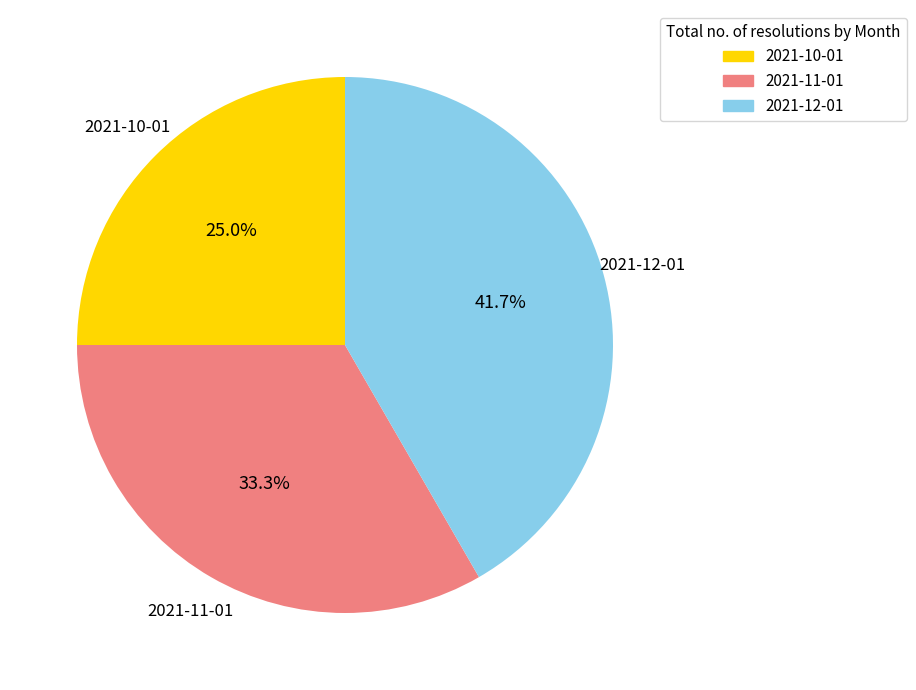

What is the total percentage of 2021-12-01 and 2021-11-01?

75.0%